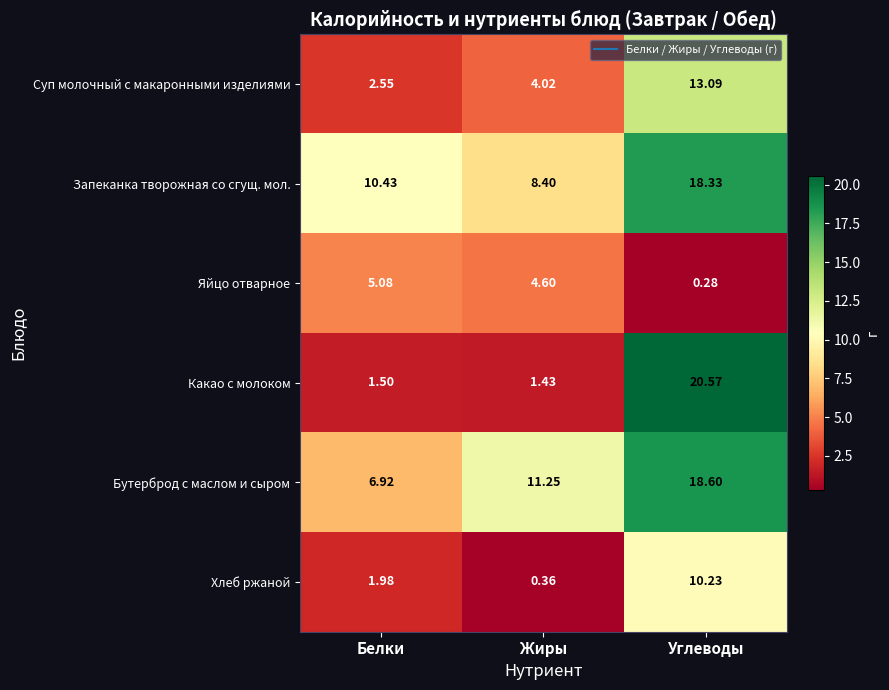

Which series has the largest total across all categories?

Запеканка творожная со сгущ. мол.